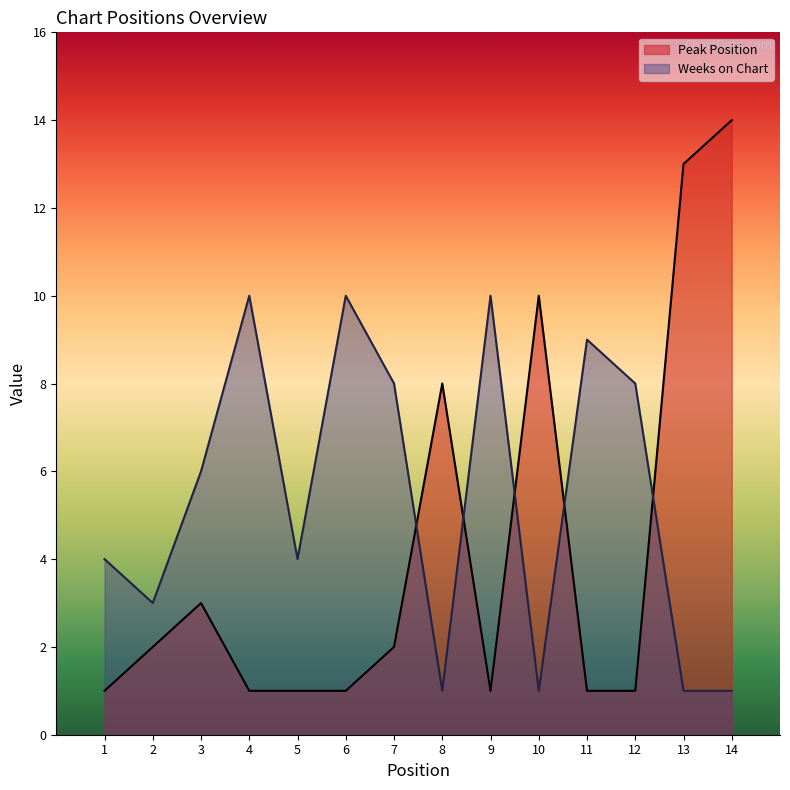

At how many categories does at least one series exceed 4?

11